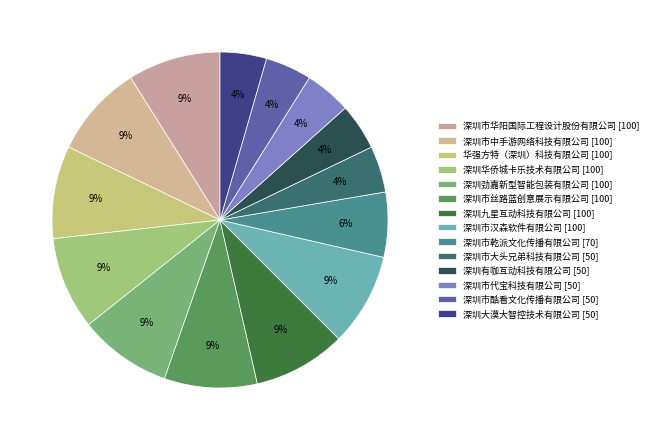

Between 深圳有咖互动科技有限公司 and 深圳市代宝科技有限公司, which is larger?

深圳有咖互动科技有限公司